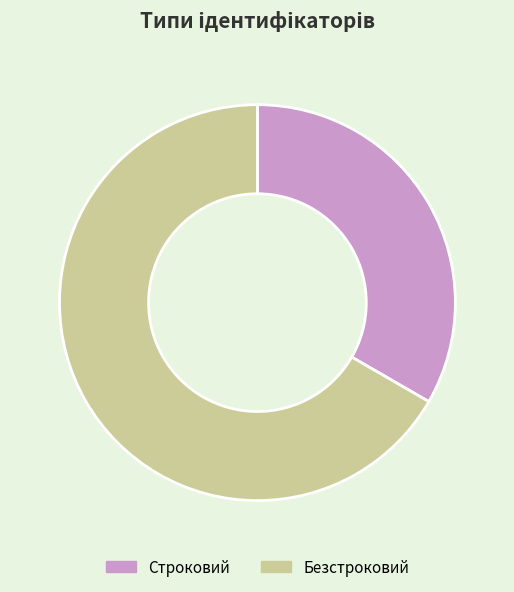

Does Безстроковий represent more than half of the total?

Yes